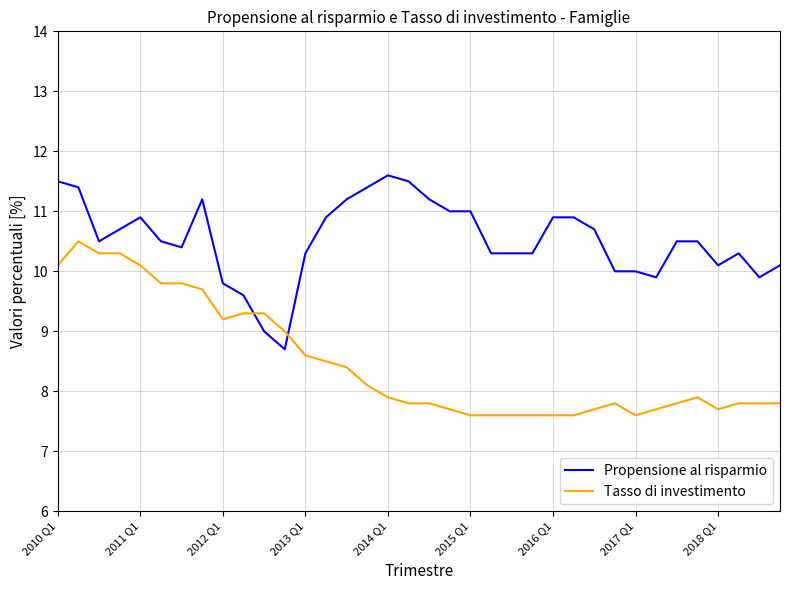

Rank the series by their maximum value, from highest to lowest.

Propensione al risparmio, Tasso di investimento